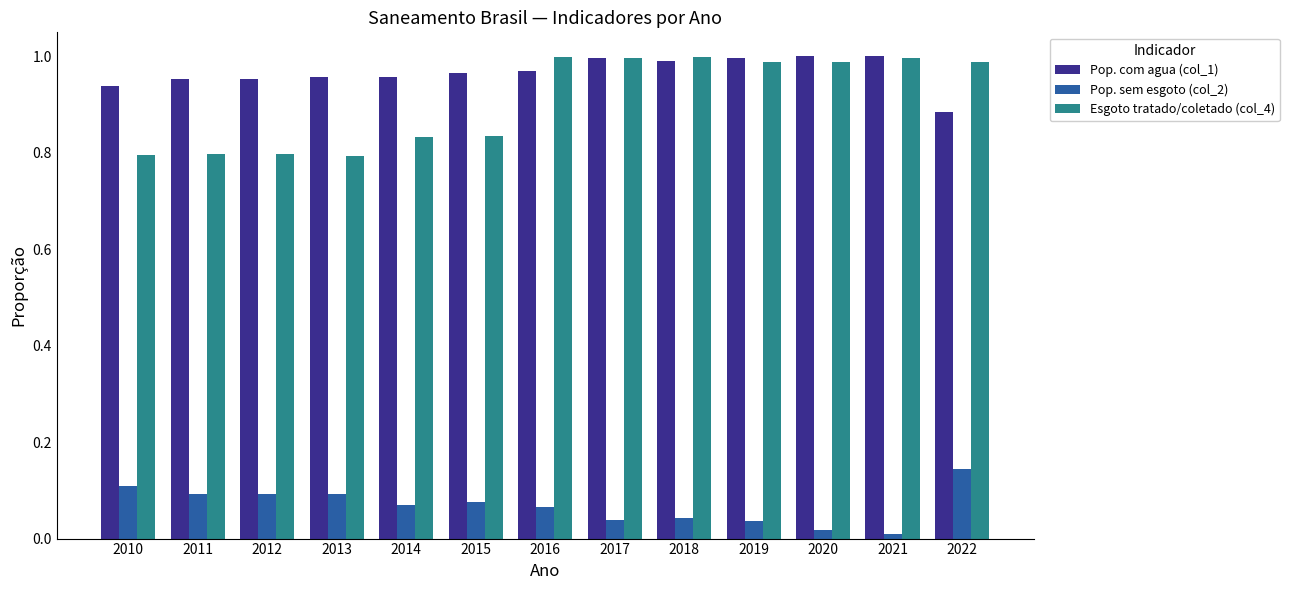

What is the sum of all Esgoto tratado/coletado (col_4) values?

11.8